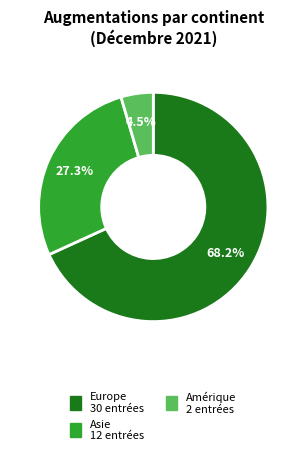

Does any single category account for the majority?

Yes